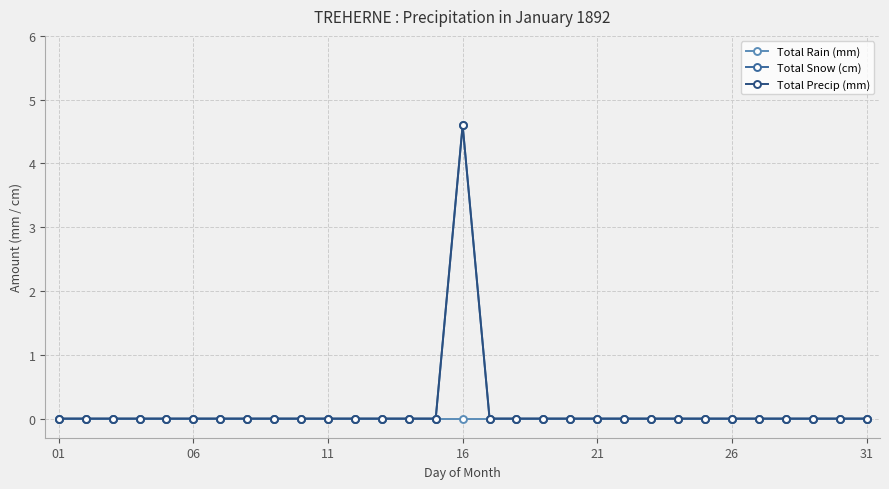

Does the chart have visible grid lines?

Yes